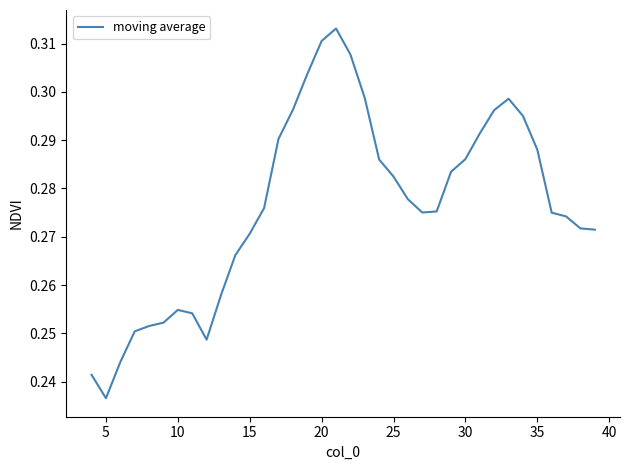

How many points are lower than both their immediate neighbors (excluding endpoints)?

3